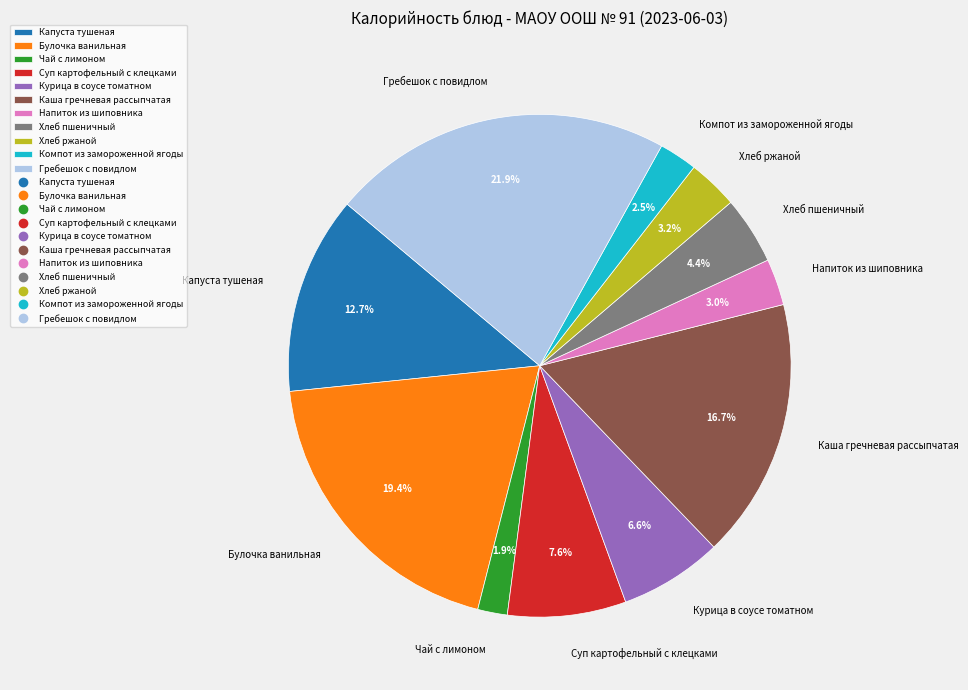

How much of the chart is everything except Гребешок с повидлом?

78.1%